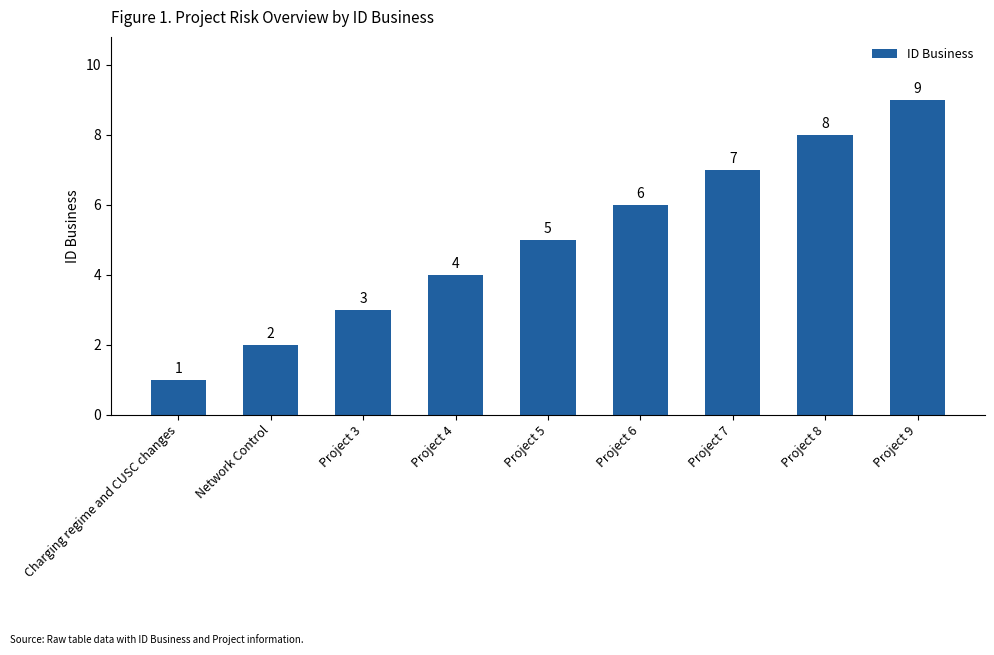

How many categories are shown in the chart?

9